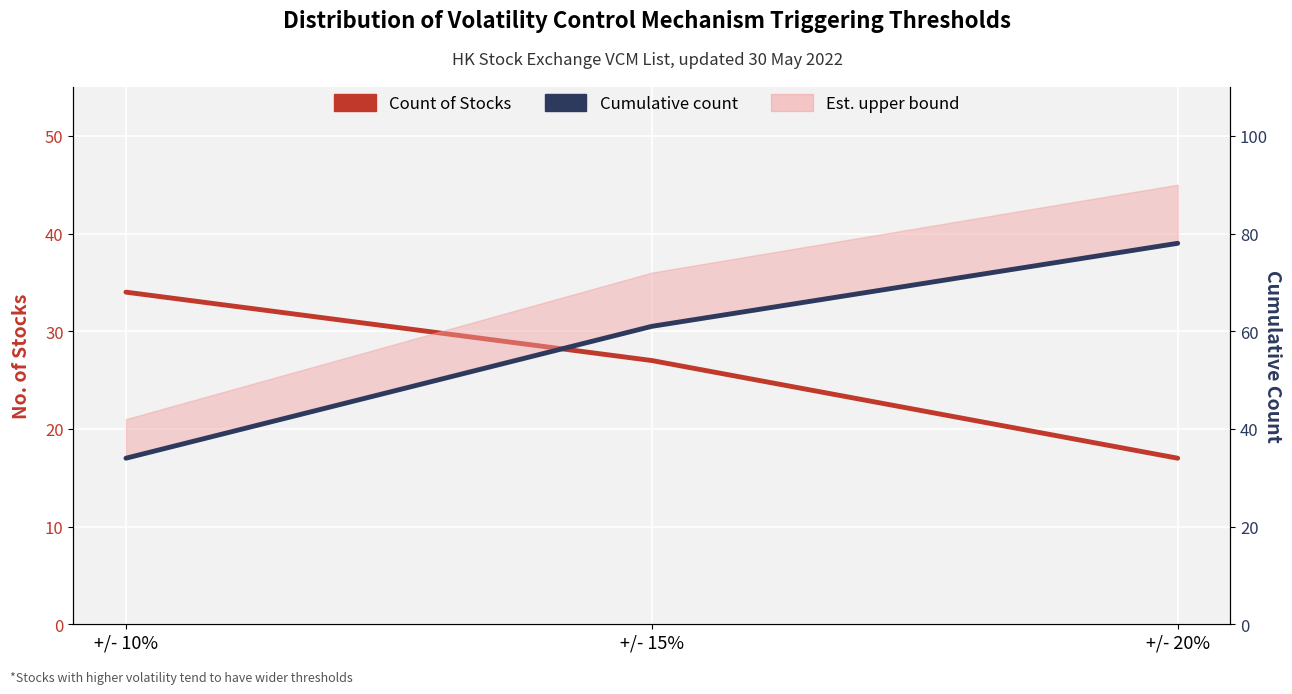

Where does the Cumulative count series first go above 61?

+/- 20%